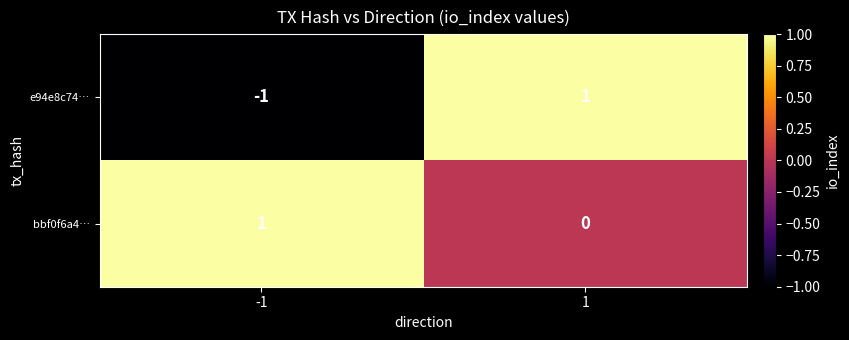

How many data points does each series have?

2